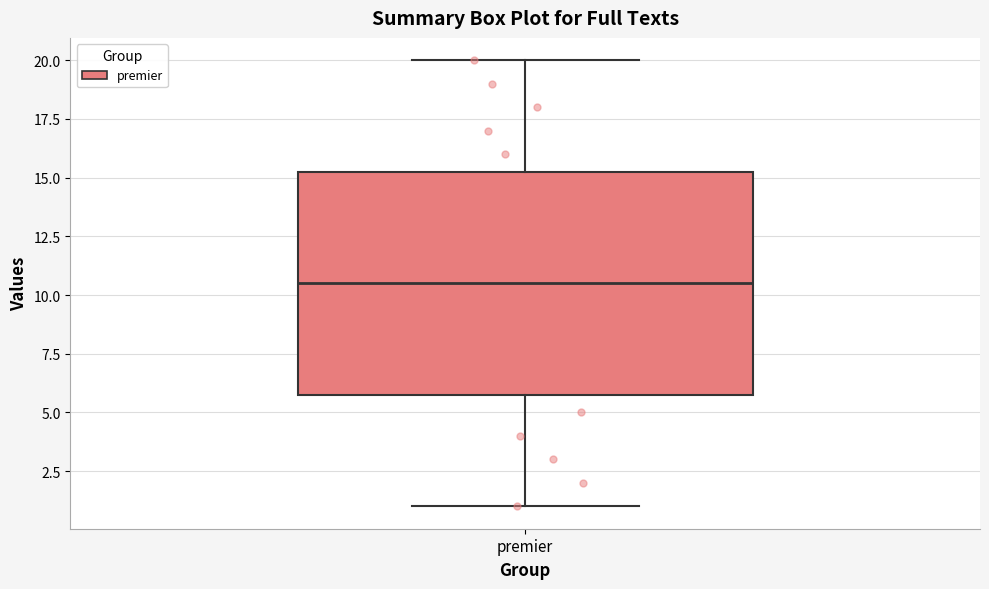

Where does the upper whisker of the box for premier end on the y-axis? The values are not printed on the chart, so give them approximately, as read against the axis.

20.0